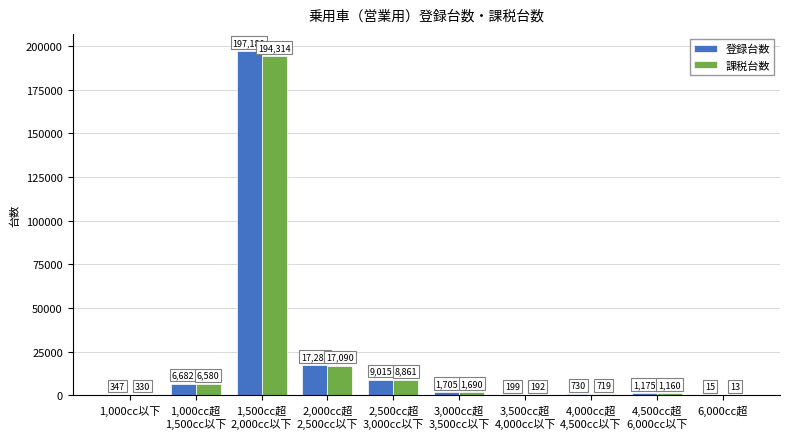

What is the sum of all 登録台数 values?

234335